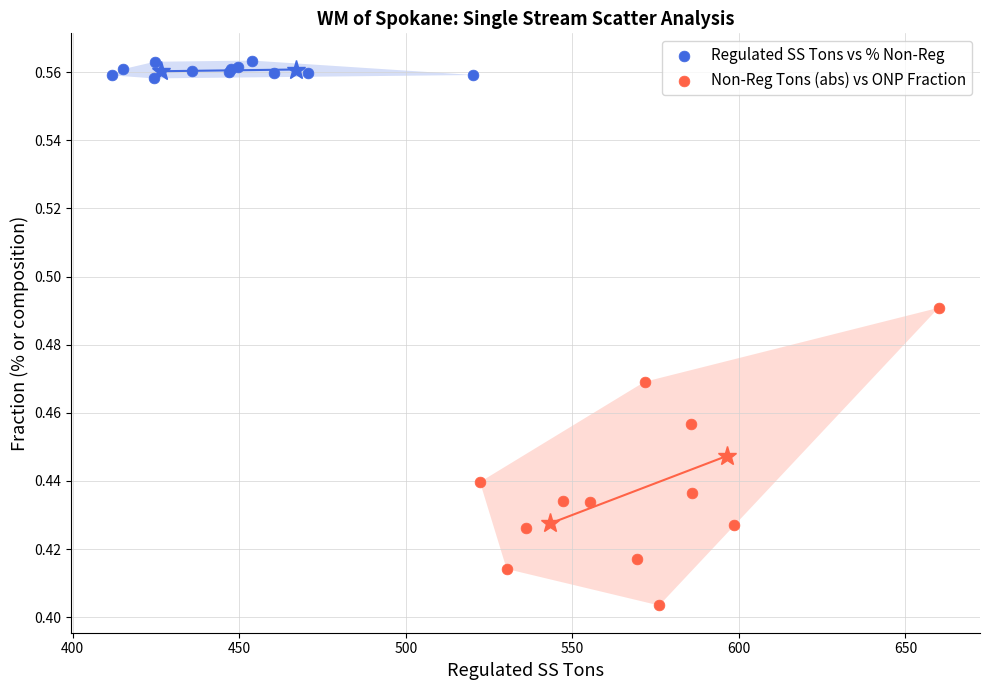

Which series contains the lowest Y value?

Non-Reg Tons (abs) vs ONP Fraction